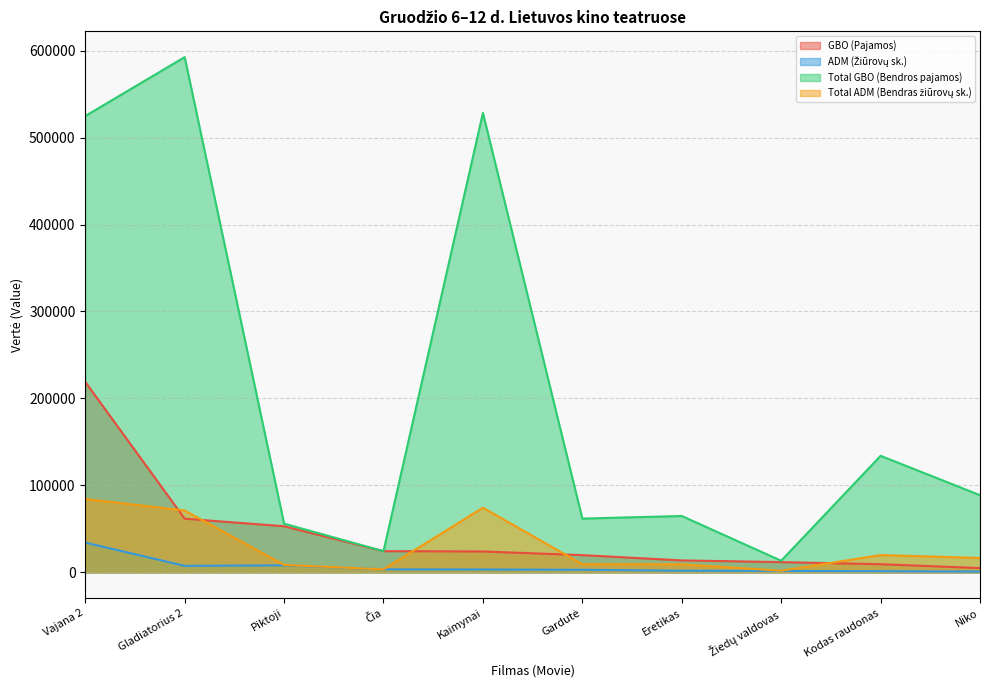

Which category has the highest value across all series?

Gladiatorius 2